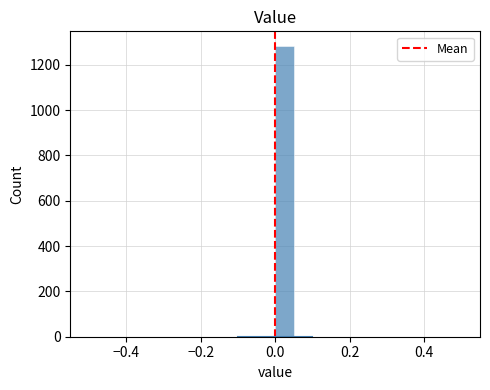

Read against the x-axis, roughly where is the centre of the tallest bar?

0.02